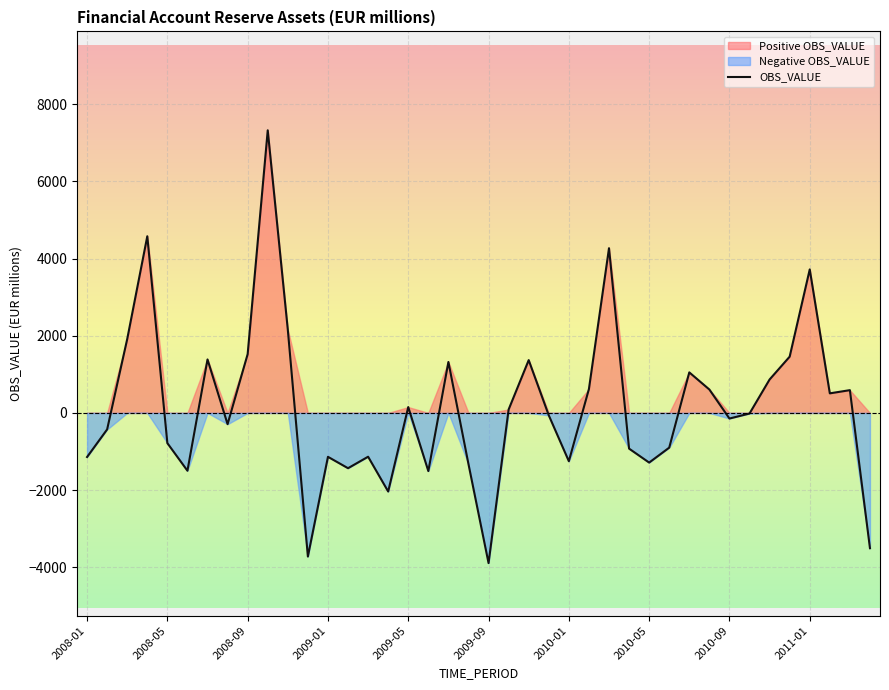

What is the minimum value shown in the chart?

-3891.5